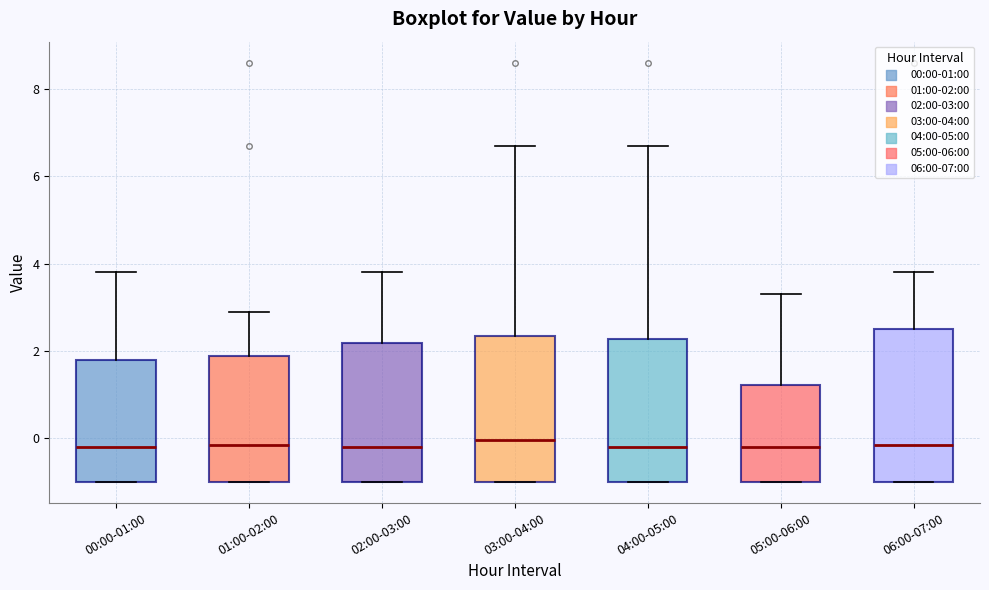

Reading left to right, transcribe this box plot: for each box, give where its median line is, the range the box spans, and where its two whiskers end, as read against the y-axis. The values are not printed on the chart, so give them approximately, as read against the axis.

00:00-01:00: median -0.2, box -1.0 to 1.8, whiskers -1.0 to 3.8
01:00-02:00: median -0.2, box -1.0 to 1.8, whiskers -1.0 to 3.0
02:00-03:00: median -0.2, box -1.0 to 2.2, whiskers -1.0 to 3.8
03:00-04:00: median 0.0, box -1.0 to 2.4, whiskers -1.0 to 6.8
04:00-05:00: median -0.2, box -1.0 to 2.2, whiskers -1.0 to 6.8
05:00-06:00: median -0.2, box -1.0 to 1.2, whiskers -1.0 to 3.4
06:00-07:00: median -0.2, box -1.0 to 2.6, whiskers -1.0 to 3.8